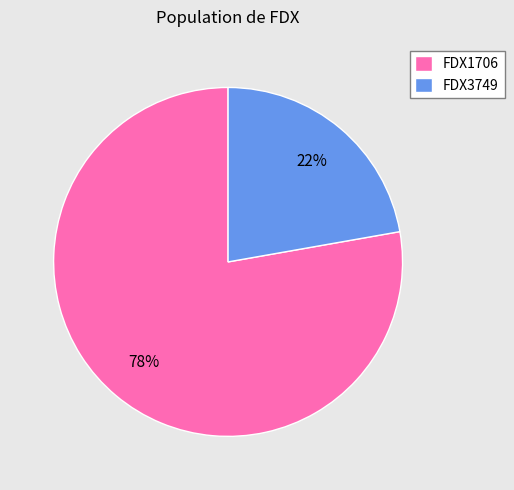

Rank the categories by value from lowest to highest.

FDX3749, FDX1706